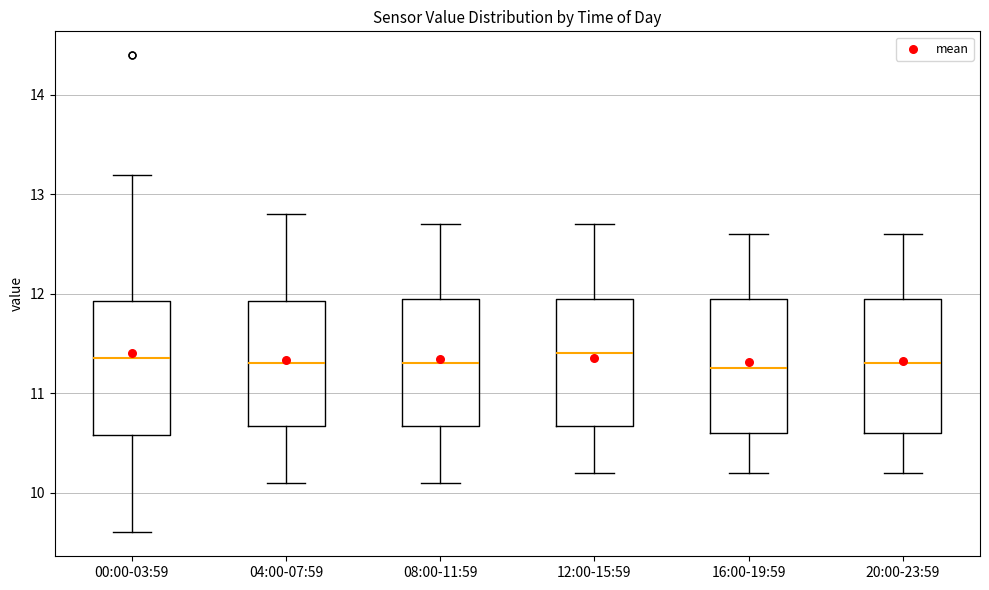

Where is the lower edge of the box for 16:00-19:59 on the y-axis? The values are not printed on the chart, so give them approximately, as read against the axis.

10.6